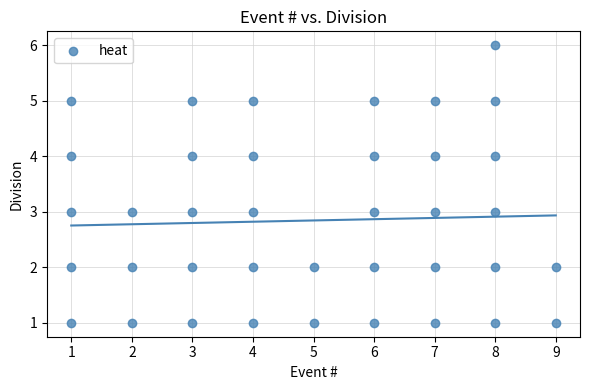

What is the range of X values (max minus min)?

8